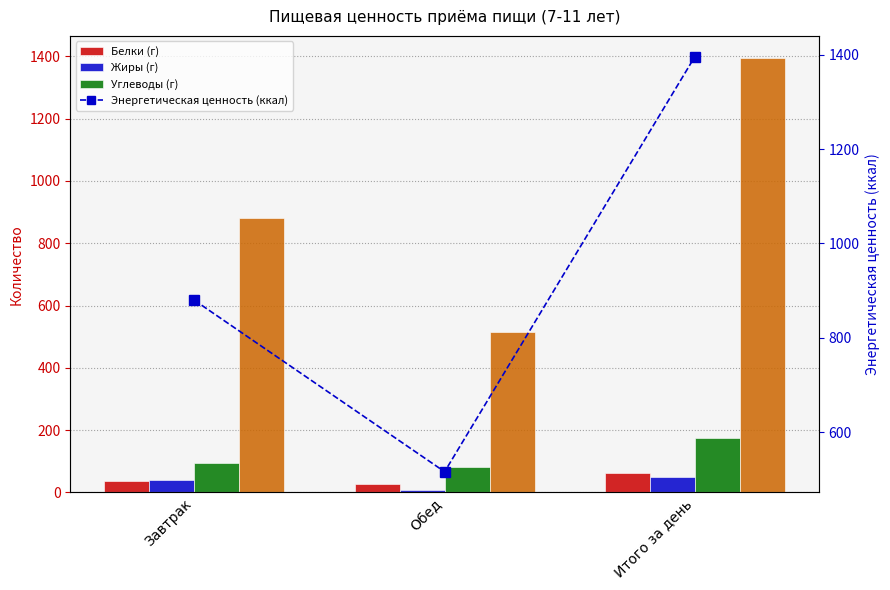

True or false: Углеводы (г) has a value of 93.6 at Завтрак.

True